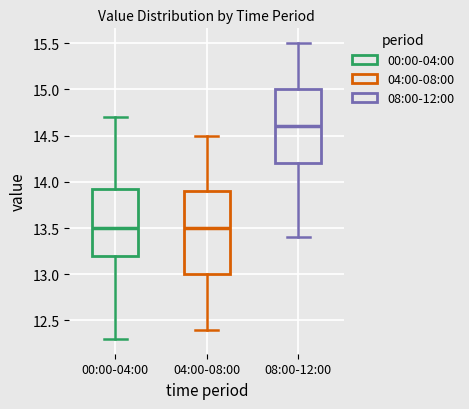

Reading left to right, read every box against the y-axis: the position of its median line, the range the box covers, and the ends of its whiskers. The values are not printed on the chart, so give them approximately, as read against the axis.

00:00-04:00: median 13.50, box 13.20 to 13.95, whiskers 12.30 to 14.70
04:00-08:00: median 13.50, box 13.00 to 13.90, whiskers 12.40 to 14.50
08:00-12:00: median 14.60, box 14.20 to 15.00, whiskers 13.40 to 15.50